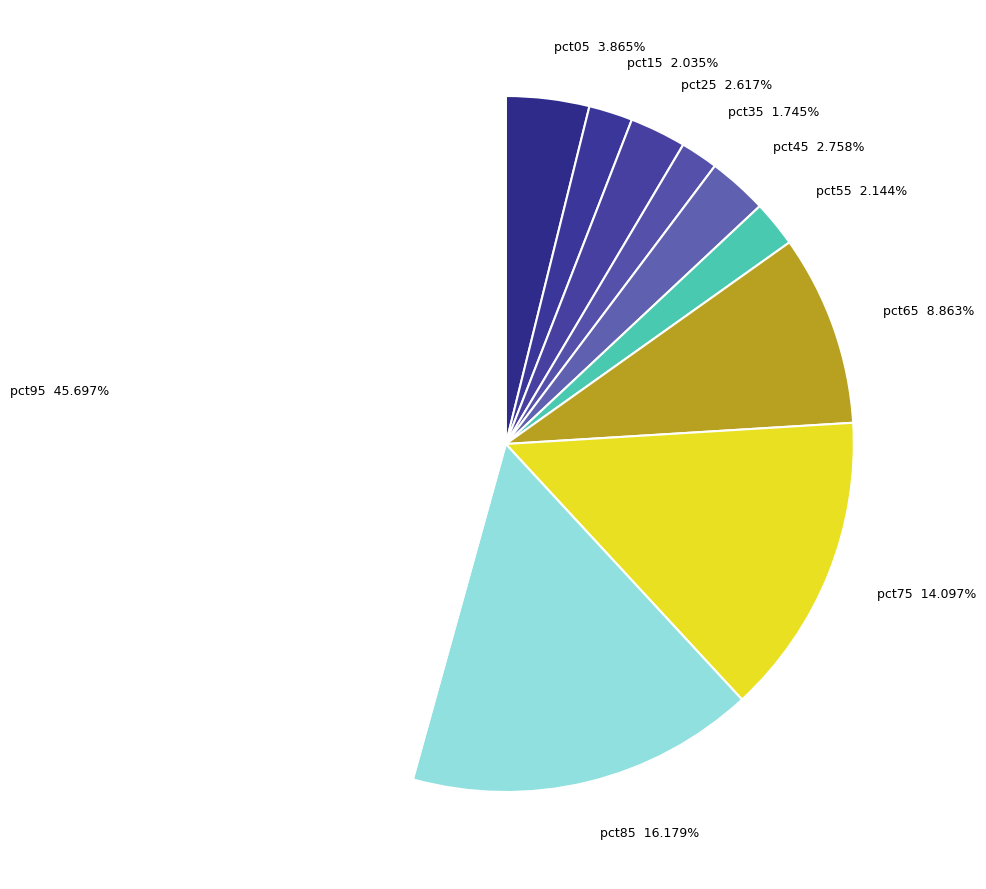

Is the sum of pct85 and pct15 greater than half?

No